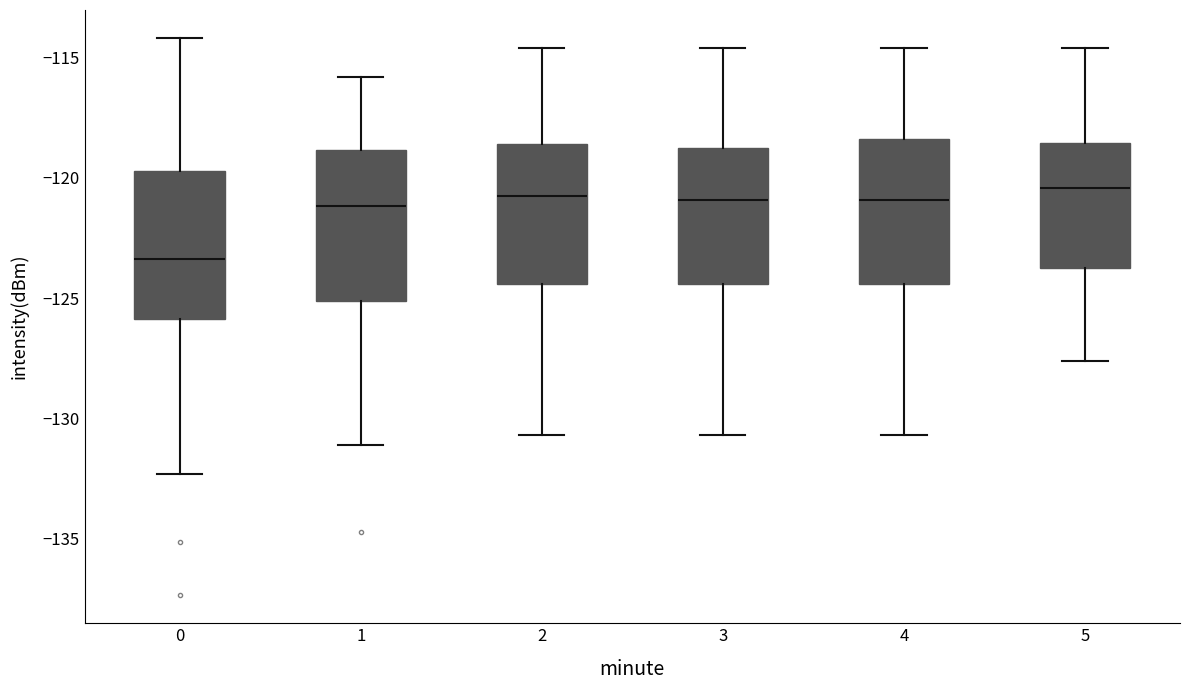

Reading left to right, transcribe this box plot: for each box, give where its median line is, the range the box spans, and where its two whiskers end, as read against the y-axis. The values are not printed on the chart, so give them approximately, as read against the axis.

0: median -123.5, box -126.0 to -119.5, whiskers -132.5 to -114.0
1: median -121.0, box -125.0 to -119.0, whiskers -131.0 to -116.0
2: median -120.5, box -124.5 to -118.5, whiskers -130.5 to -114.5
3: median -121.0, box -124.5 to -118.5, whiskers -130.5 to -114.5
4: median -121.0, box -124.5 to -118.5, whiskers -130.5 to -114.5
5: median -120.5, box -123.5 to -118.5, whiskers -127.5 to -114.5